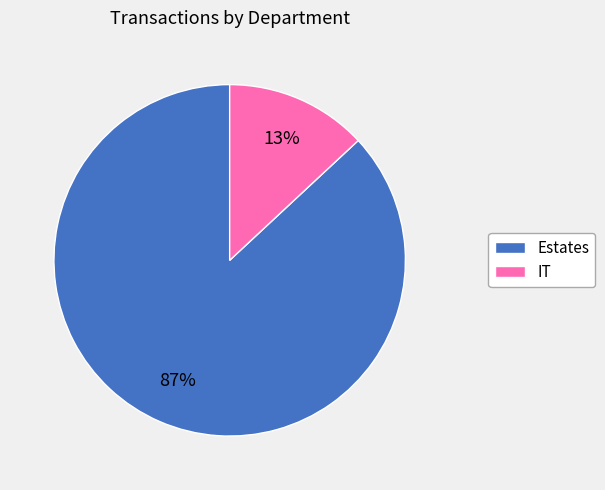

To the nearest percent, what percentage of the pie is Estates?

87%